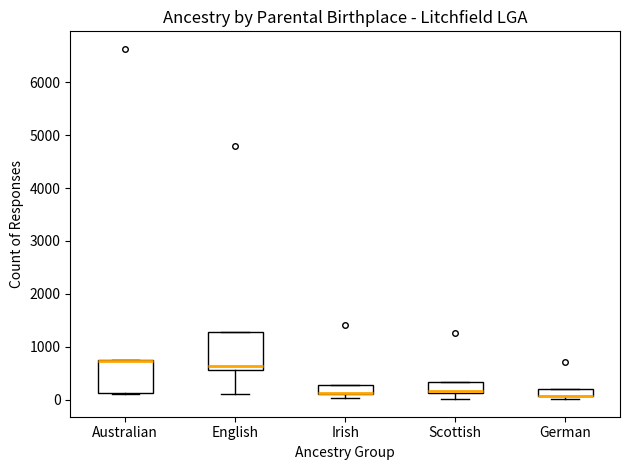

Where does the lower whisker of the box for English end on the y-axis? The values are not printed on the chart, so give them approximately, as read against the axis.

100